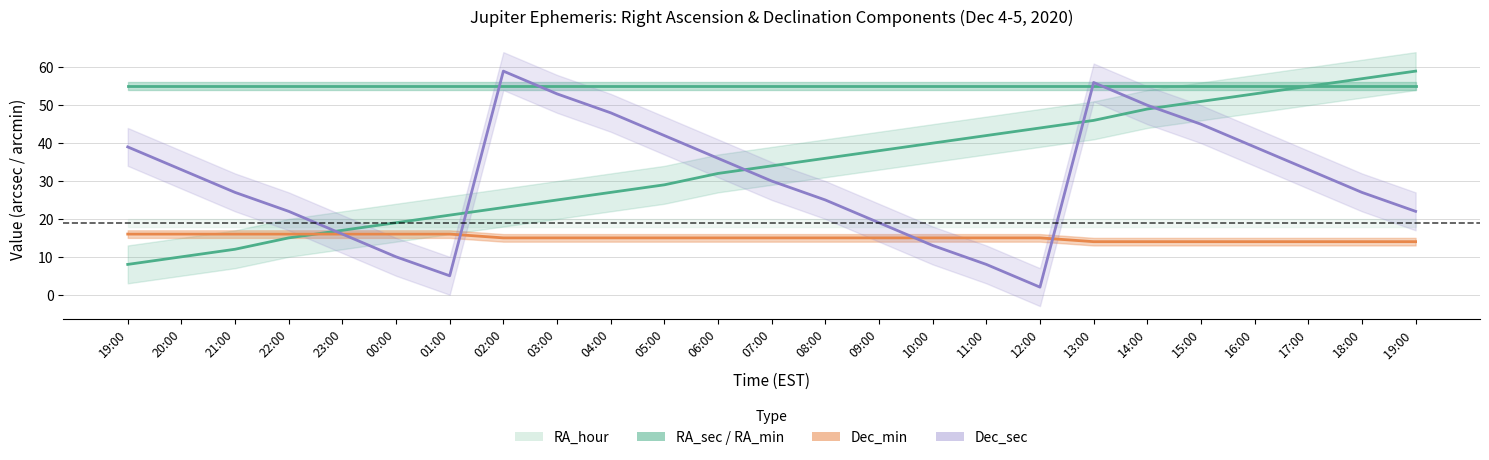

Is it true that RA_sec equals 50 at 07:00?

False